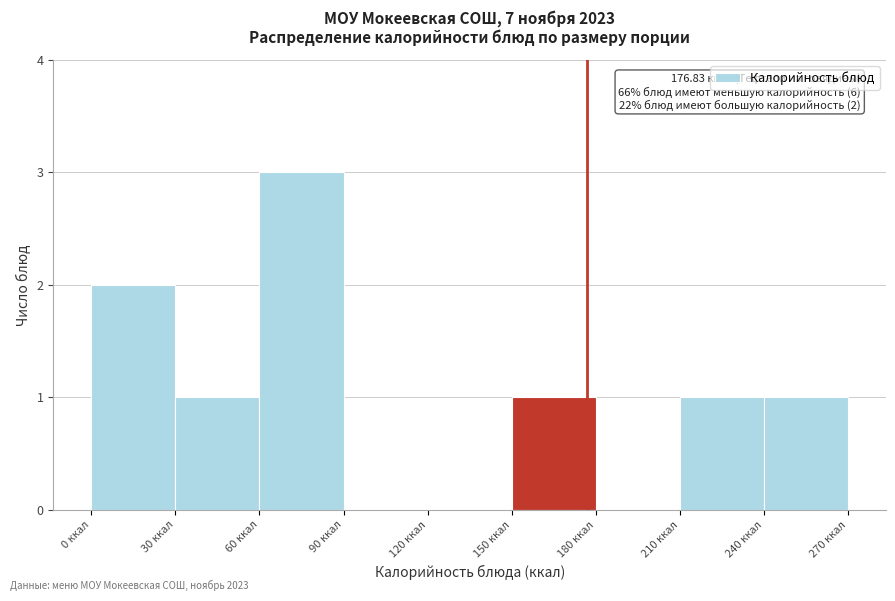

Which range on the x-axis has the tallest bar?

60 to 90